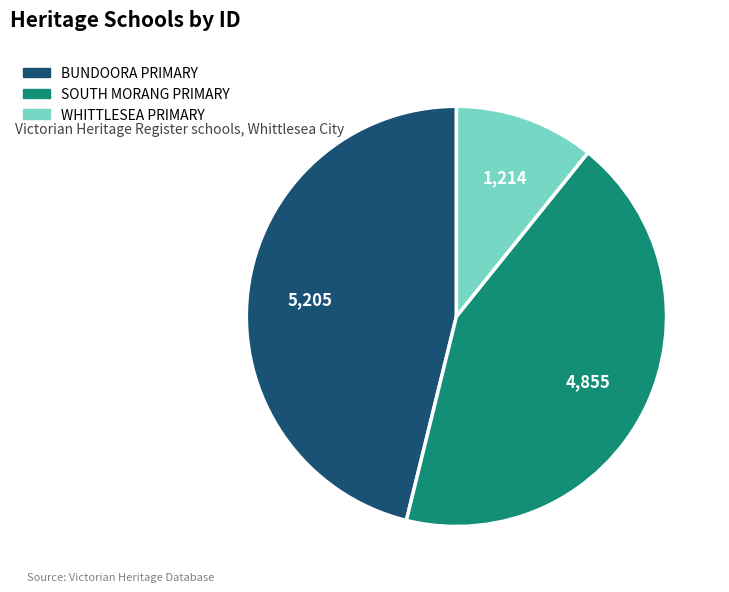

Is there any slice that represents more than half of the pie?

No